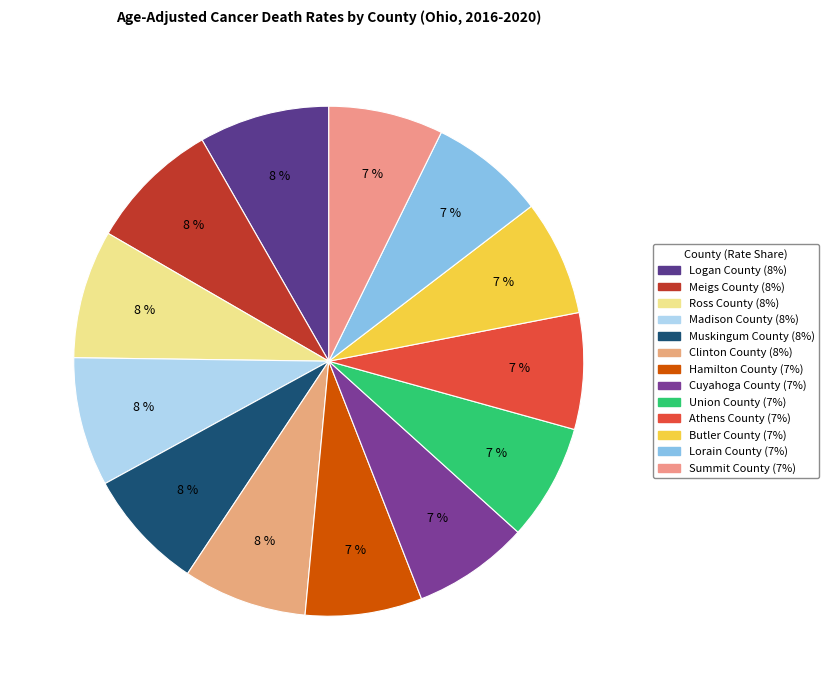

What is the ratio of the value at Union County to the value at Summit County?

1.0